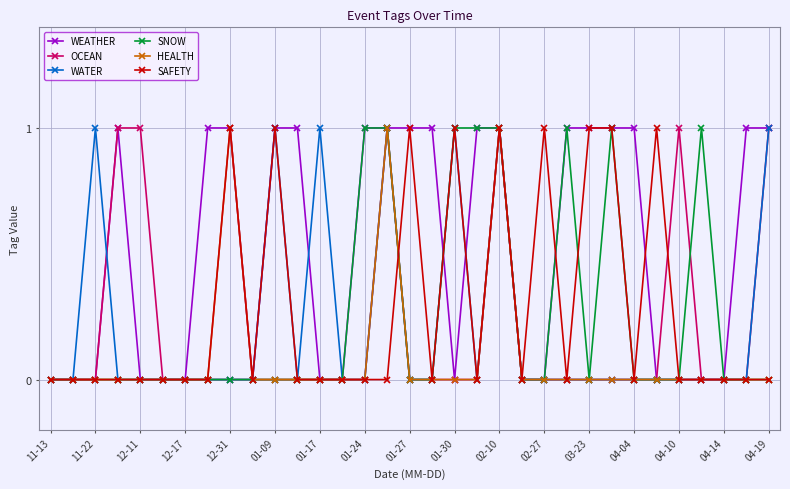

How many lines are shown in the chart?

6